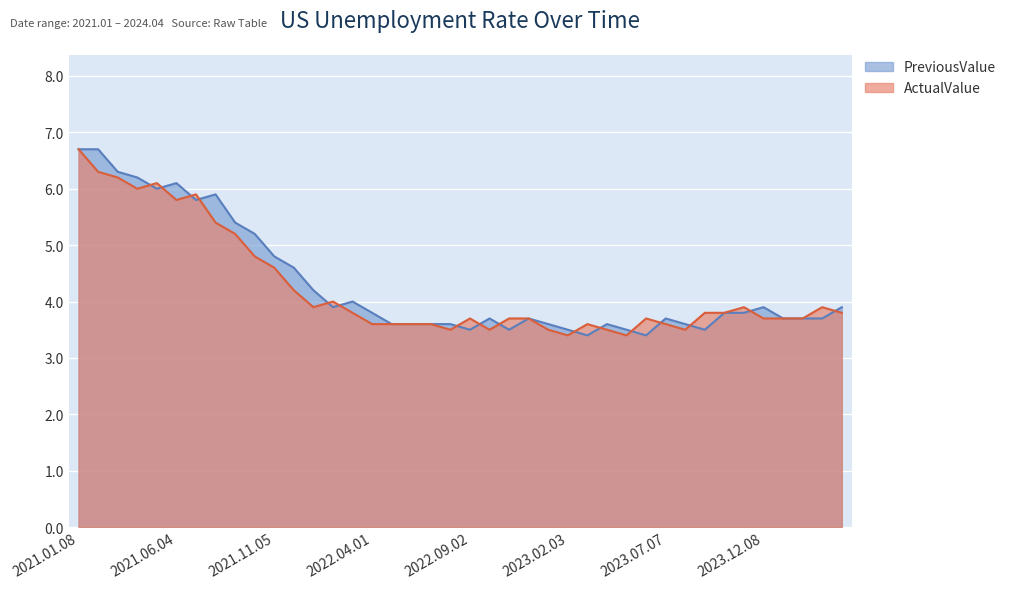

True or false: ActualValue has a value of 3.4 at 2023.02.03.

True